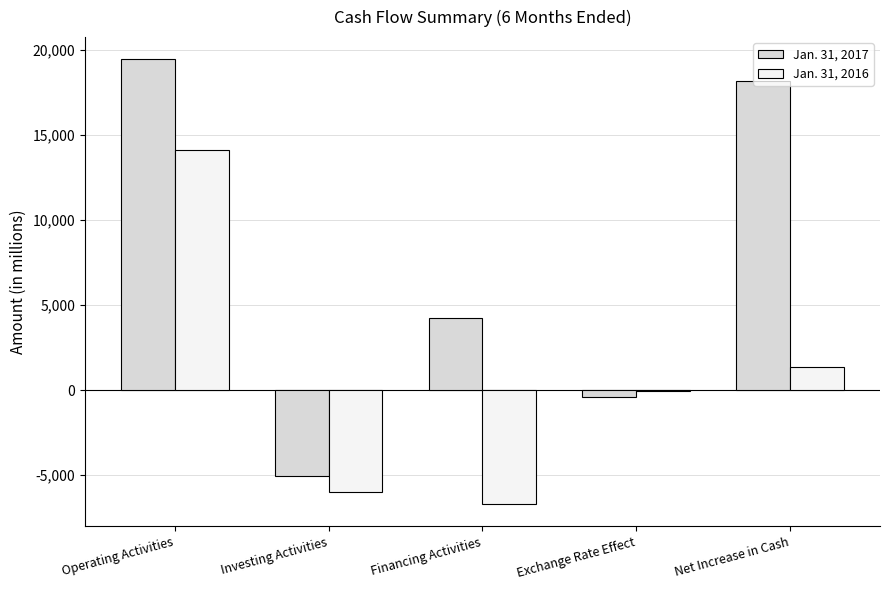

How many categories are shown in the chart?

5